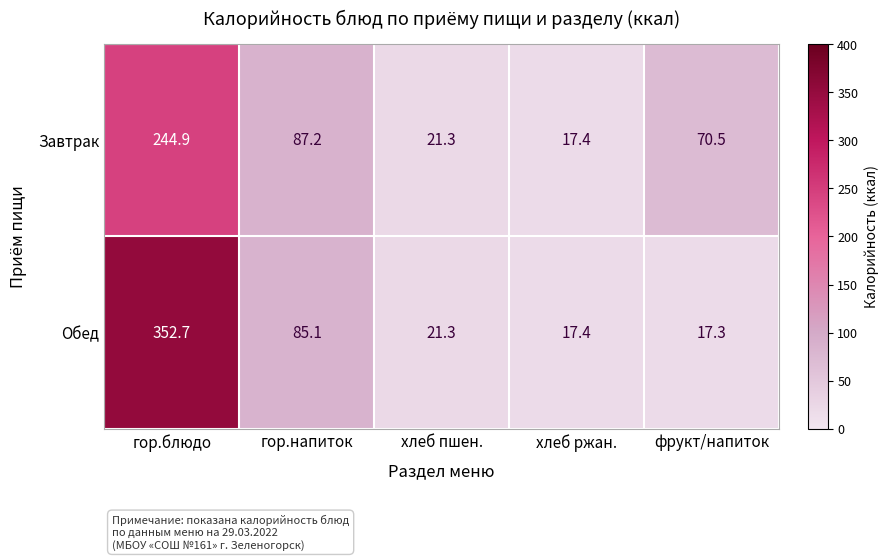

What is the total value across all series at гор.напиток?

172.3